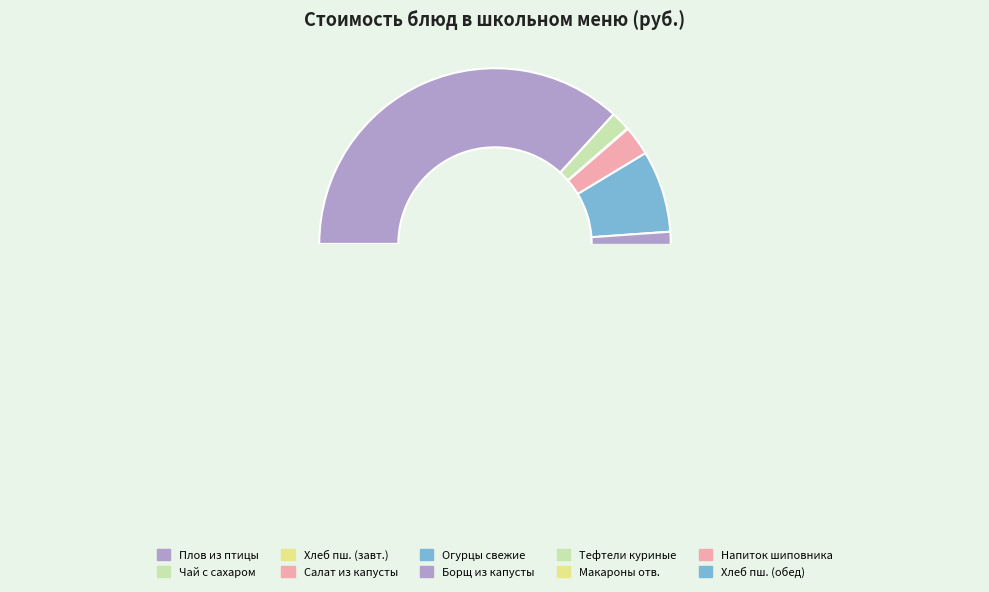

What is the largest slice in the pie chart?

Плов из птицы